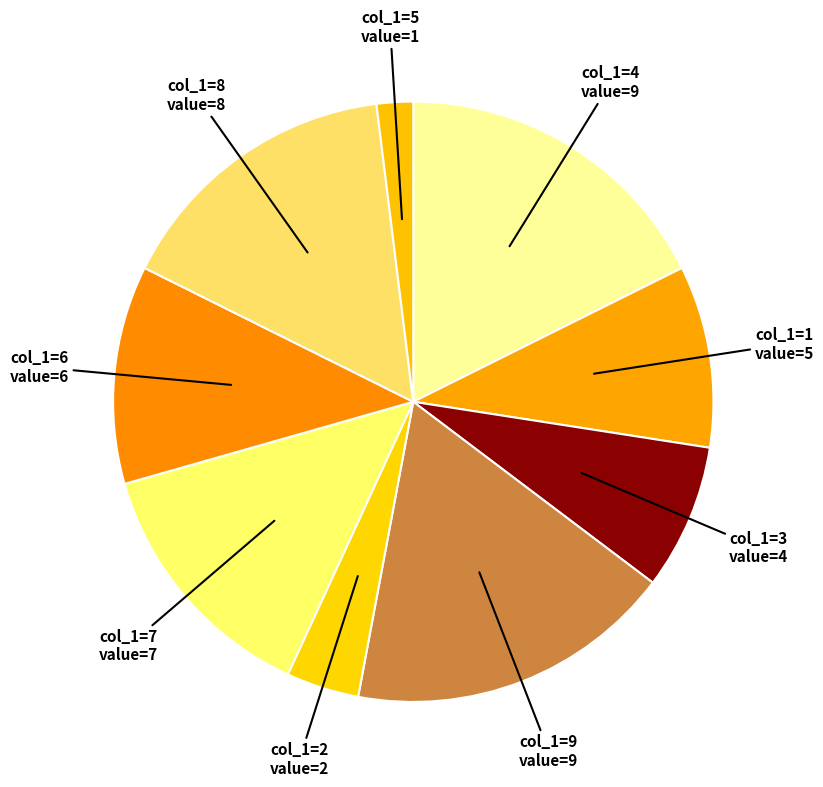

How many slices are in this pie chart?

9